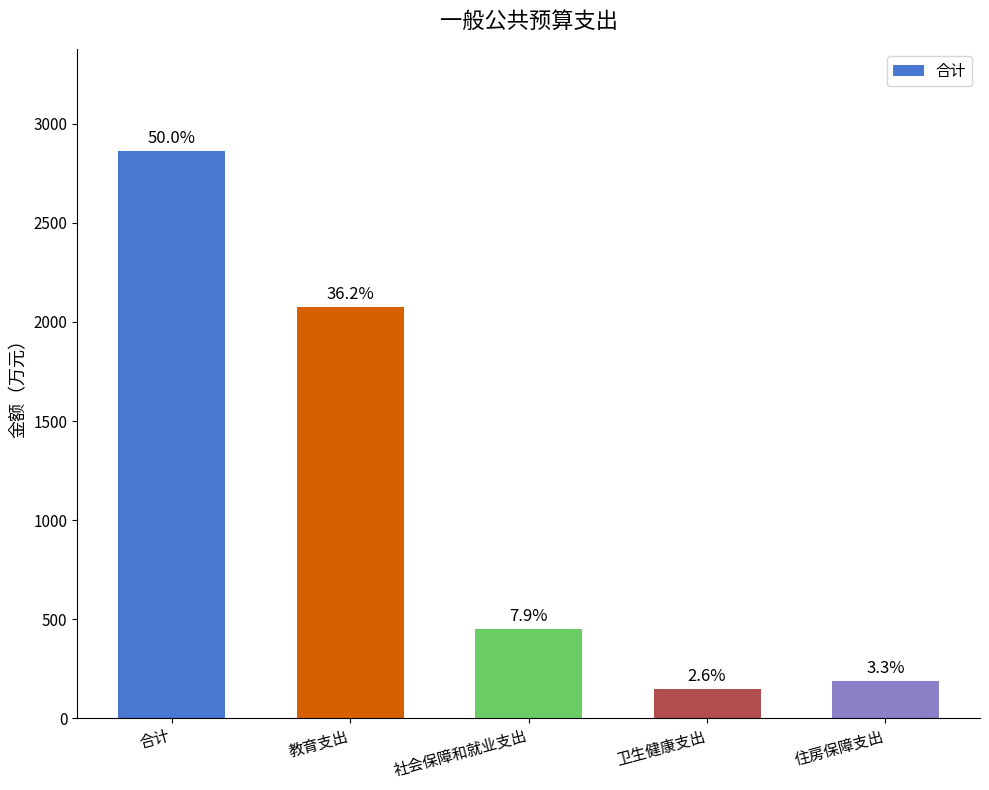

At which label is the value closest to 1505?

教育支出